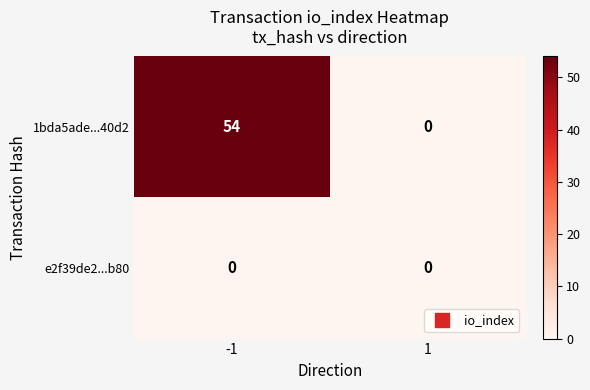

Which series has the largest range (max minus min)?

1bda5ade...40d2